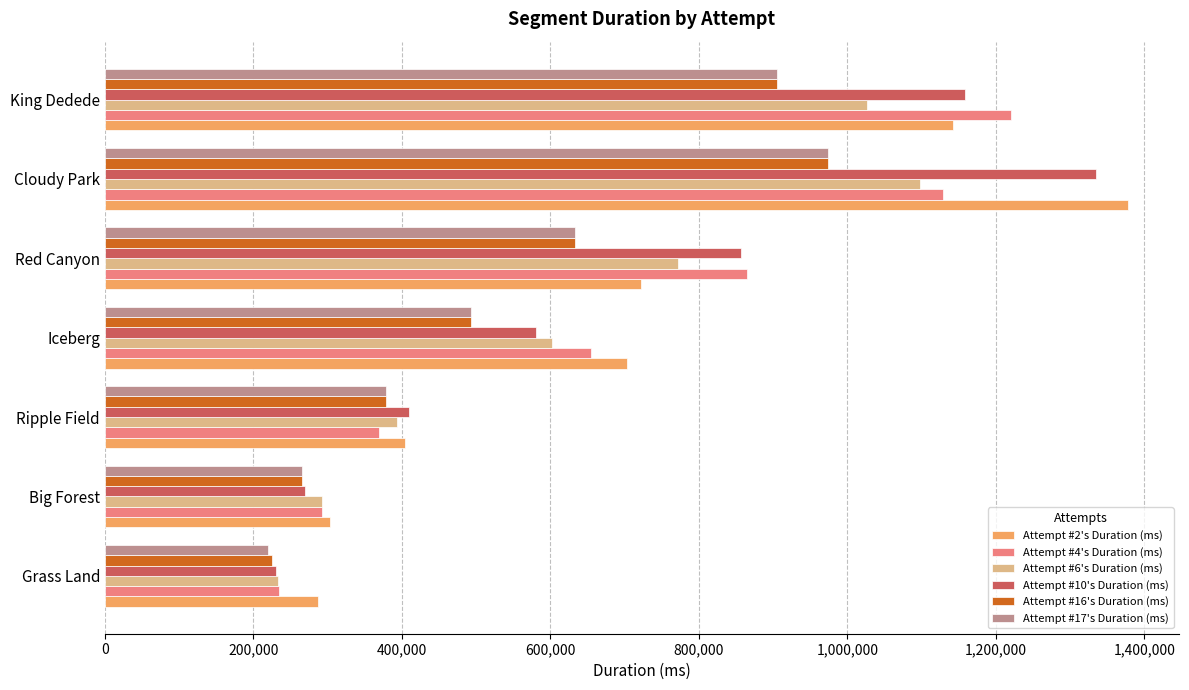

Which label corresponds to the largest value in the chart?

Cloudy Park